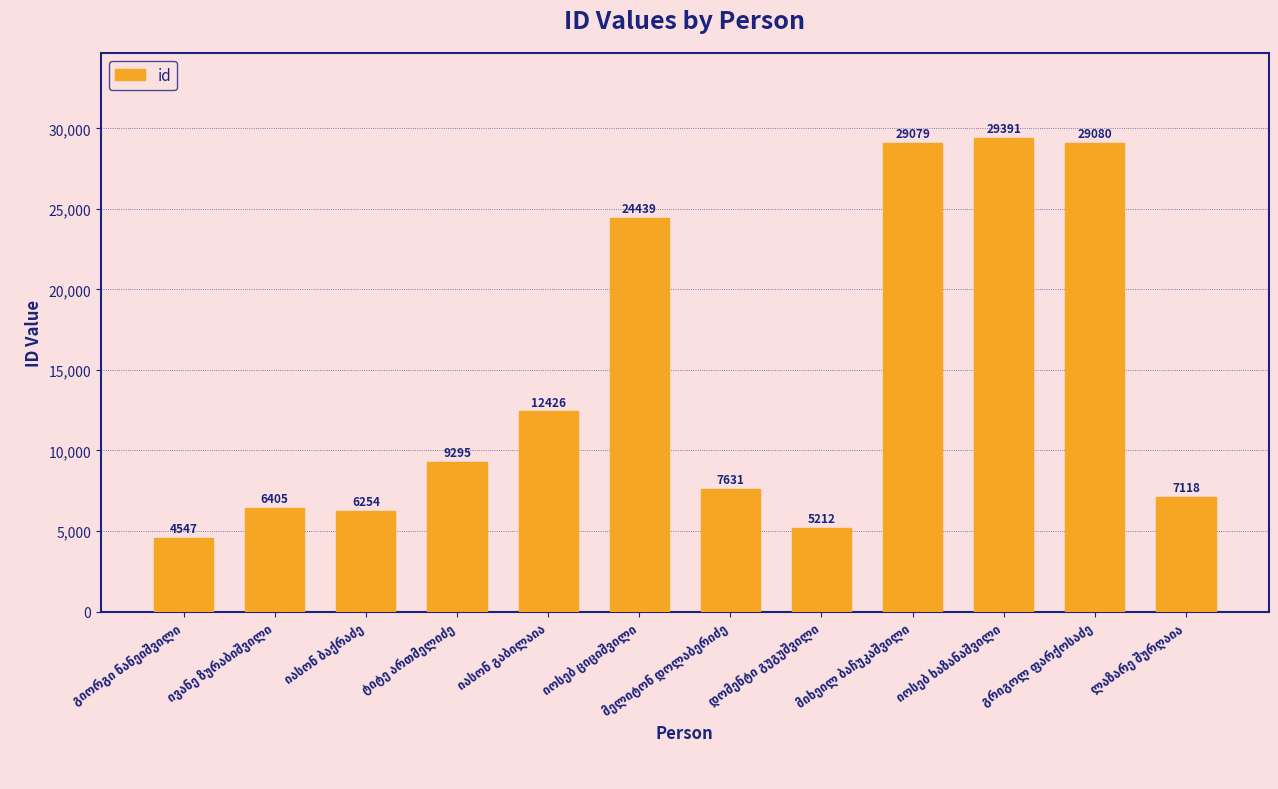

What is the sum of all values?

170877